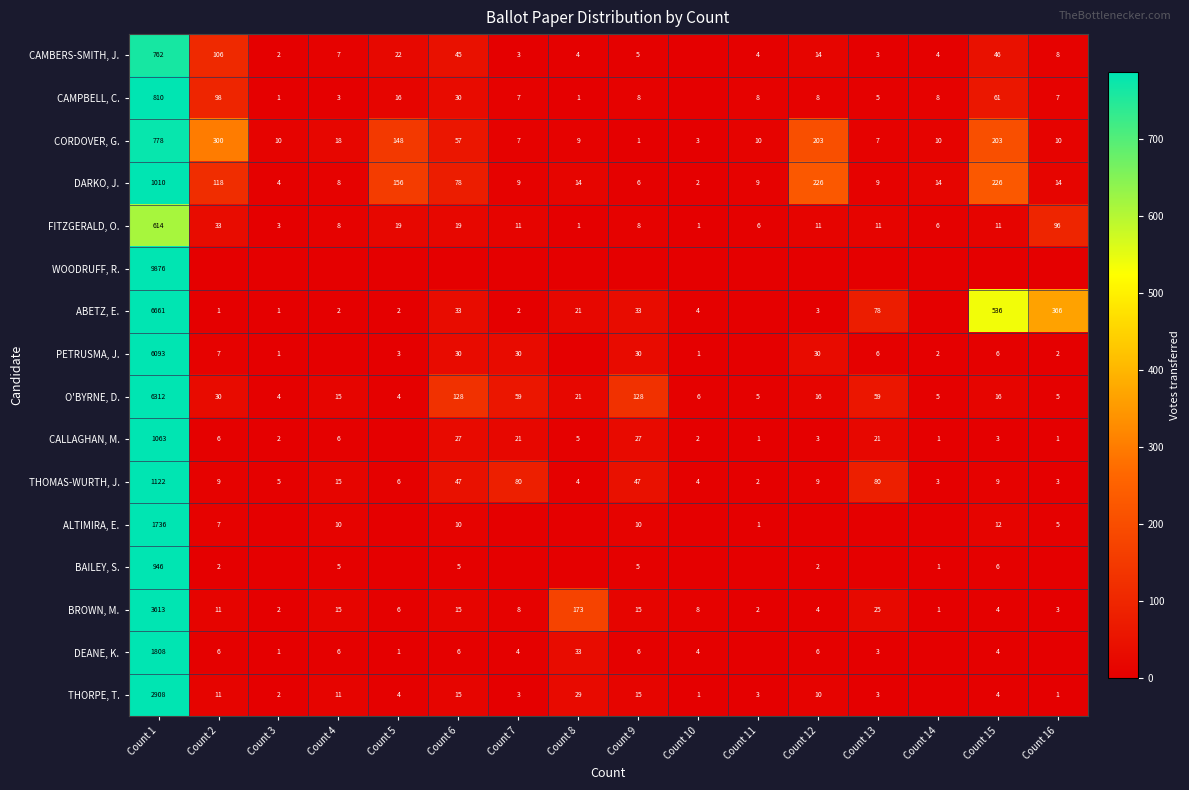

What is the sum of the O'BYRNE, D. values at Count 16 and Count 14?

10